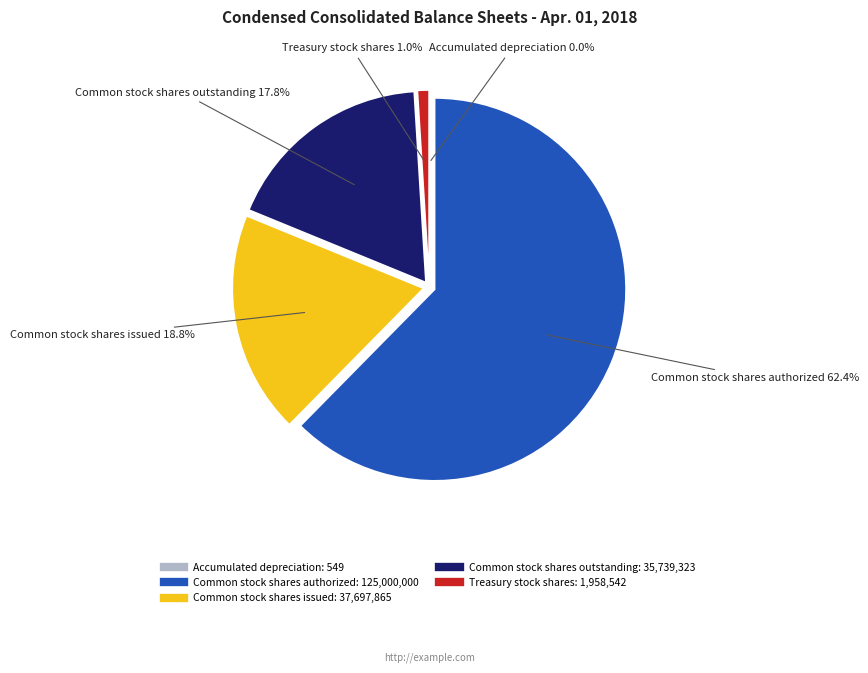

How much of the chart is everything except Common stock shares issued?

81.2%